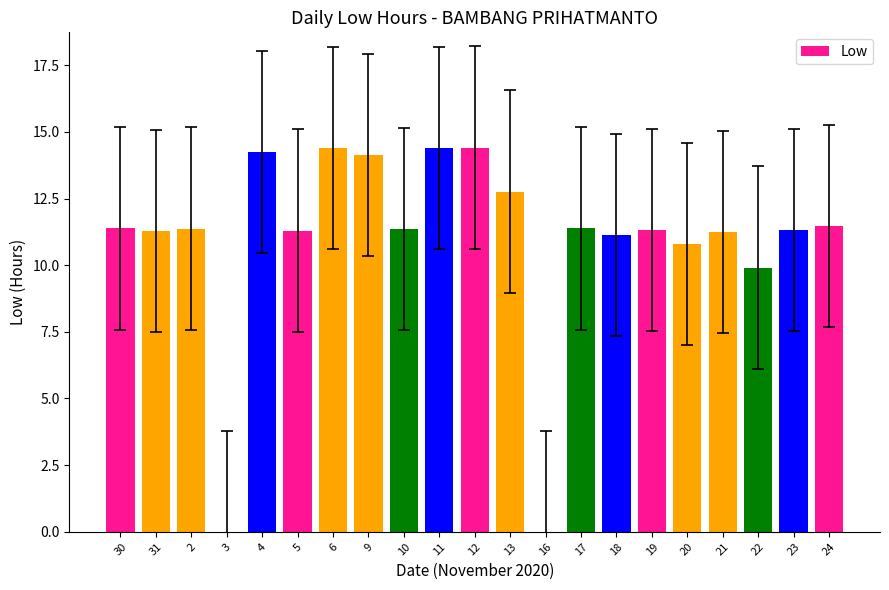

Between 12 and 17, which is larger?

12